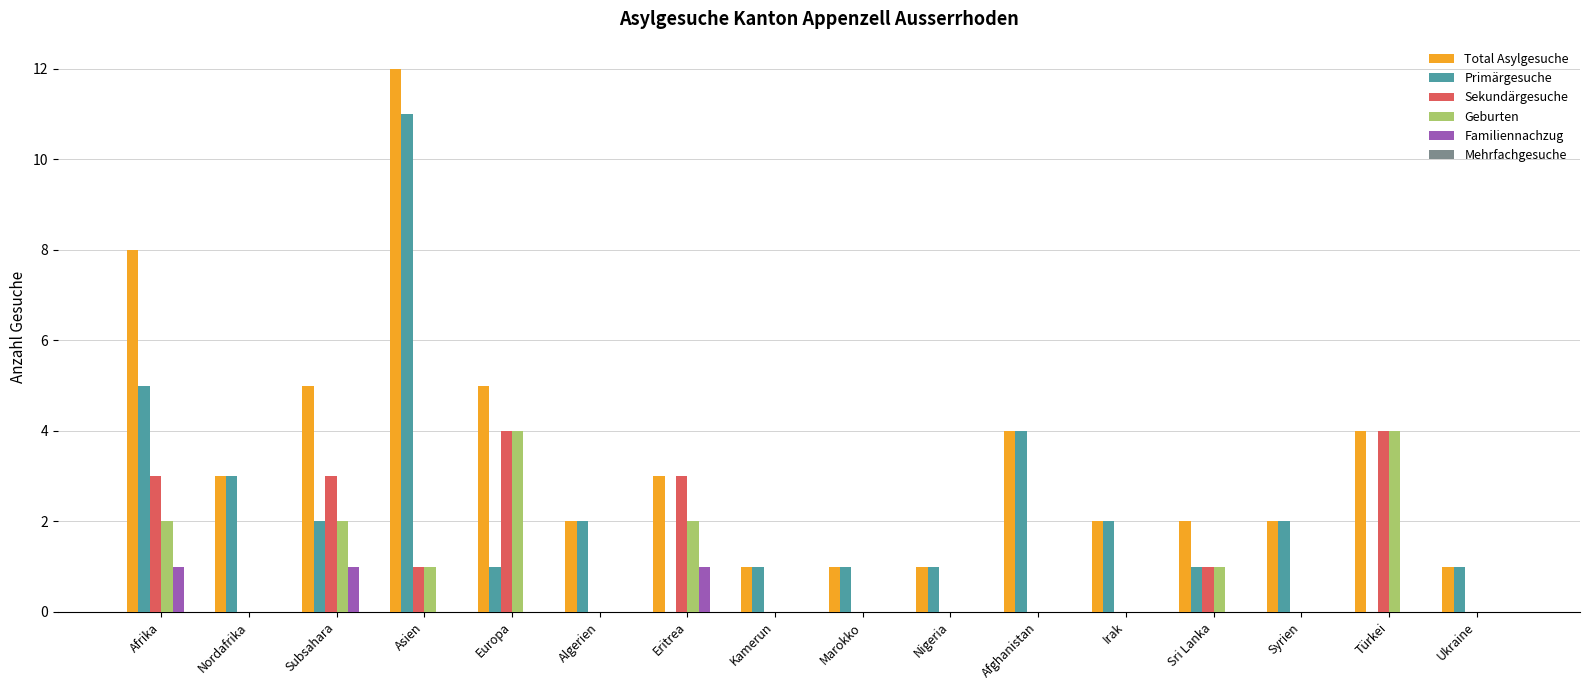

True or false: Geburten has a value of -3 at Nordafrika.

False